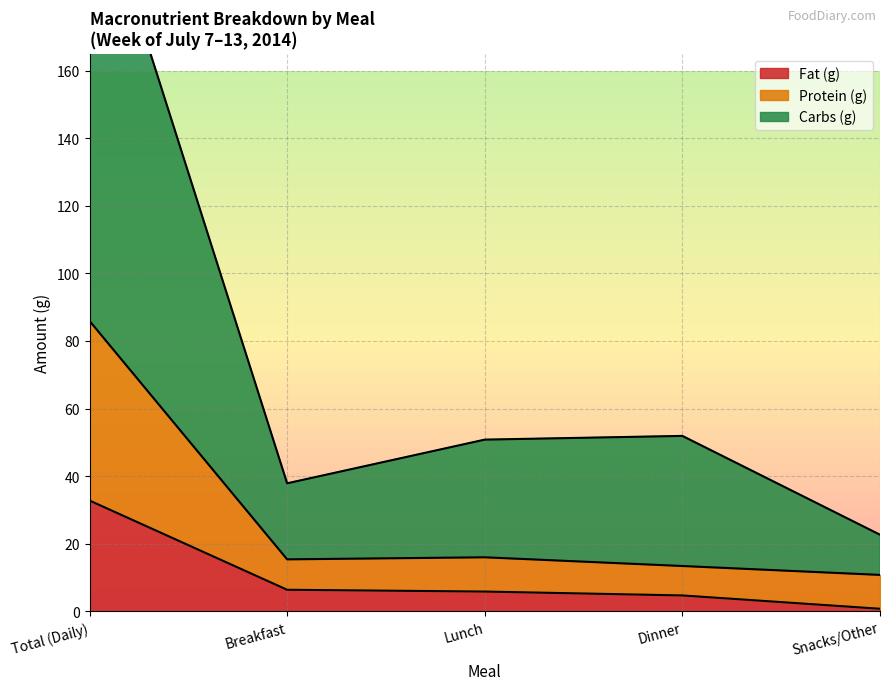

Reading left to right, list all the values displayed in this chart.

Fat (g): Total (Daily)=32.8	Breakfast=6.4	Lunch=5.8	Dinner=4.7	Snacks/Other=0.8
Carbs (g): Total (Daily)=221.8	Breakfast=37.9	Lunch=50.8	Dinner=51.9	Snacks/Other=22.7
Protein (g): Total (Daily)=85.9	Breakfast=15.4	Lunch=16.0	Dinner=13.4	Snacks/Other=10.8